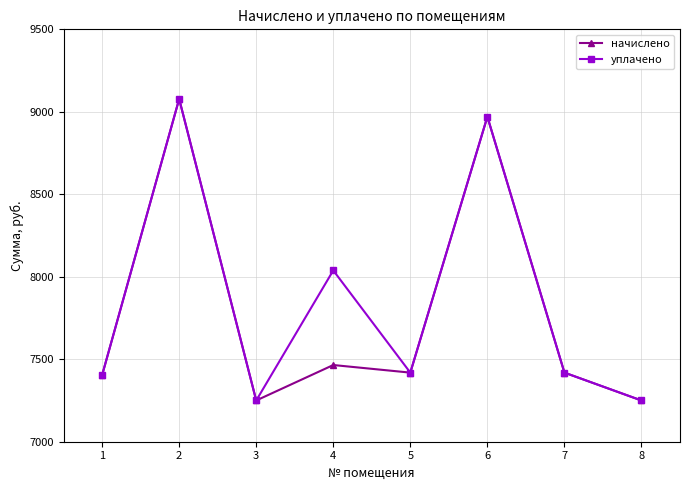

Reading left to right, list all the values displayed in this chart.

начислено: 7403.5	9077.8	7249.9	7465.0	7418.9	8970.2	7418.9	7249.9
уплачено: 7403.5	9077.8	7249.9	8038.4	7418.9	8970.2	7418.9	7249.9